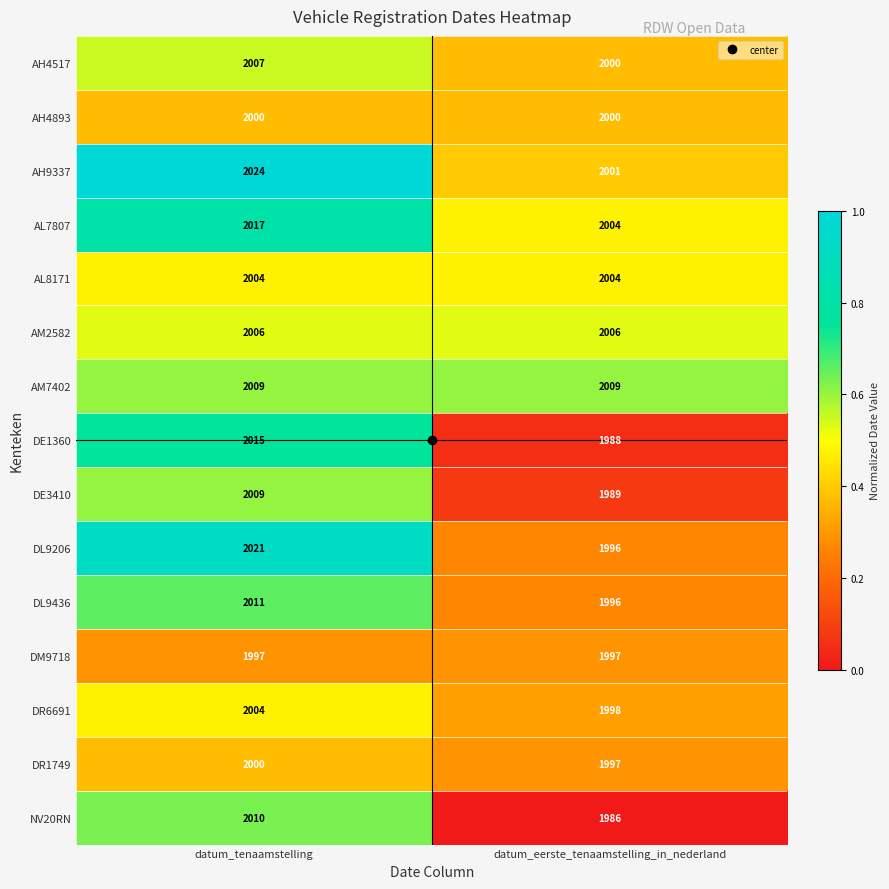

Which series has the largest range (max minus min)?

DE1360